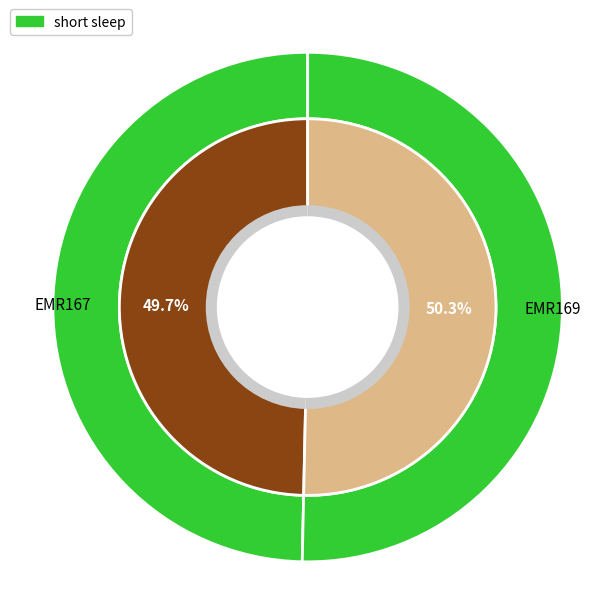

Which has a higher value, EMR167 or EMR169?

EMR169